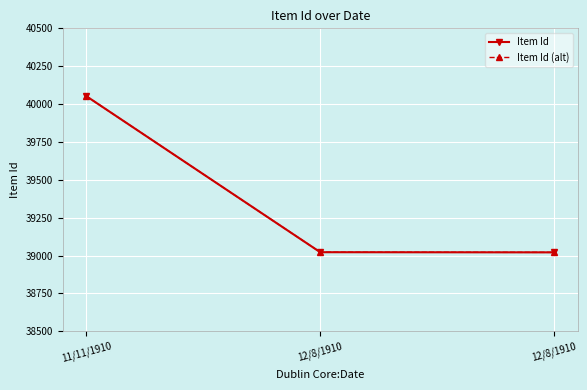

Does the chart have visible grid lines?

Yes